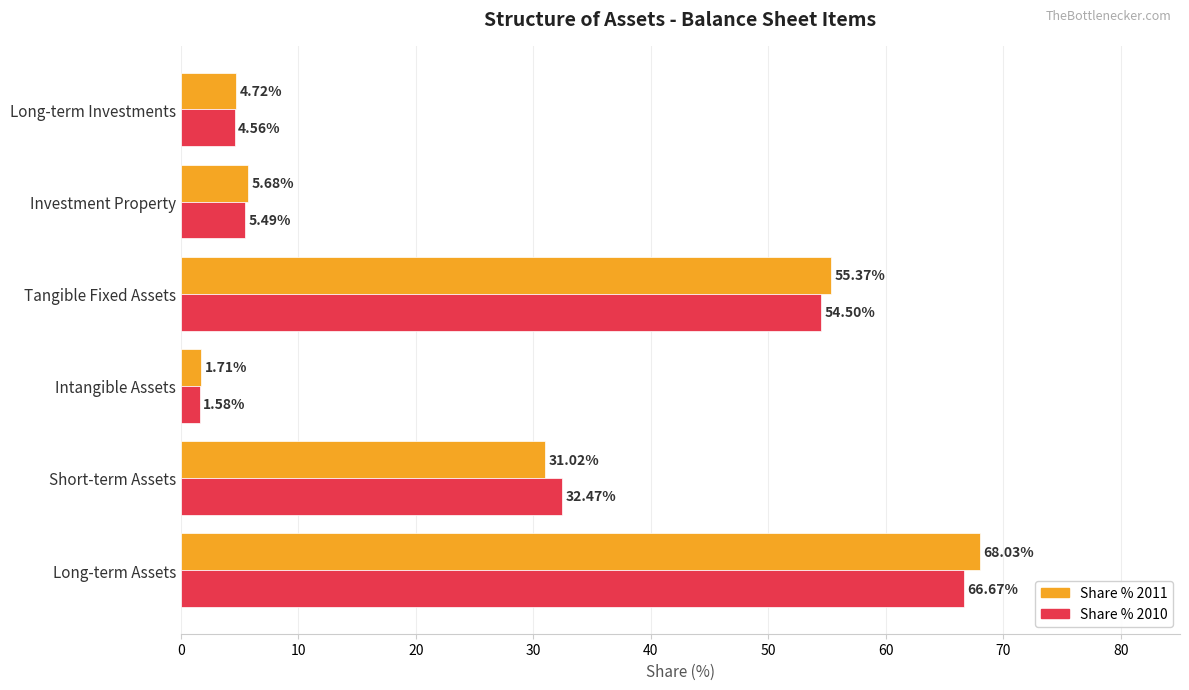

List the series in order of their overall mean, lowest first.

Share % 2010, Share % 2011